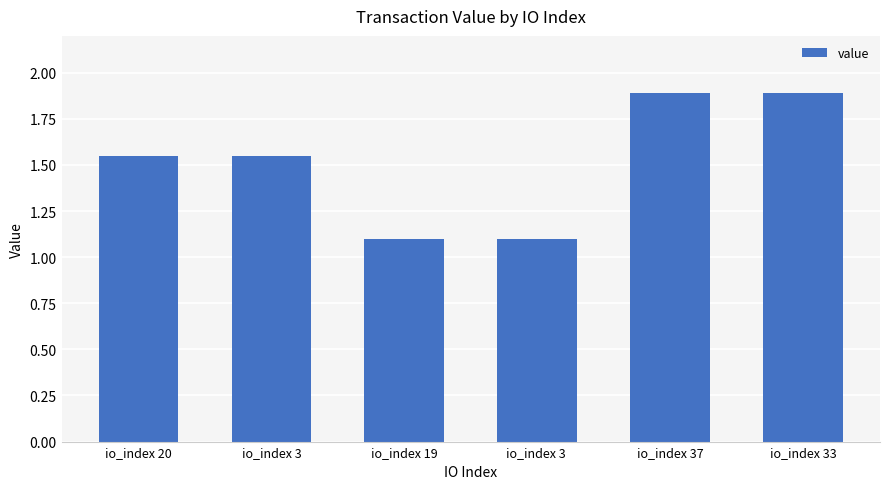

What is the value of the 4th bar from the left?

1.1